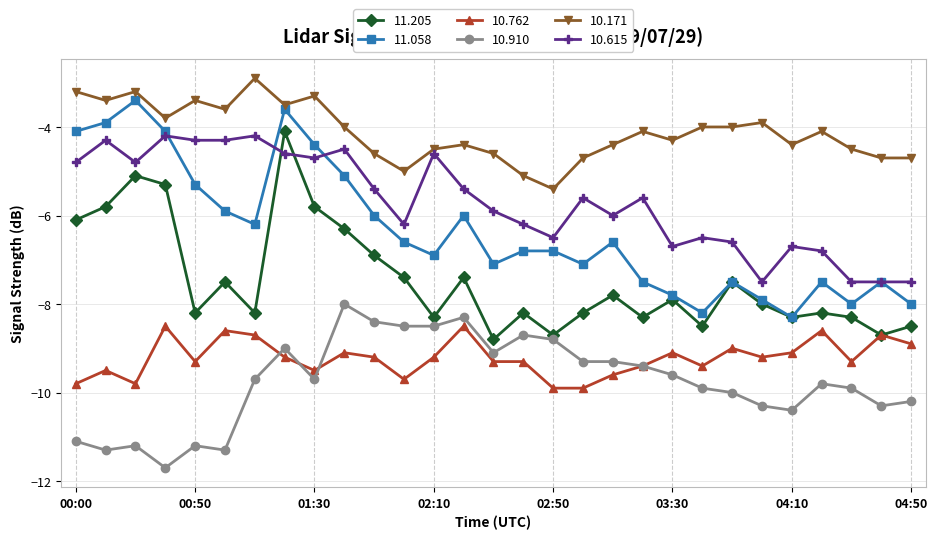

How many data points does each series have?

29